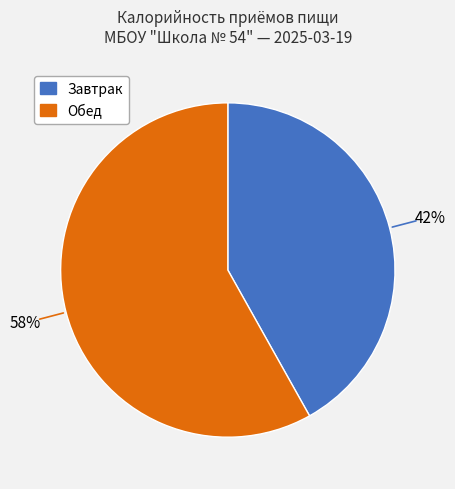

To the nearest percent, what is the average slice percentage?

50%